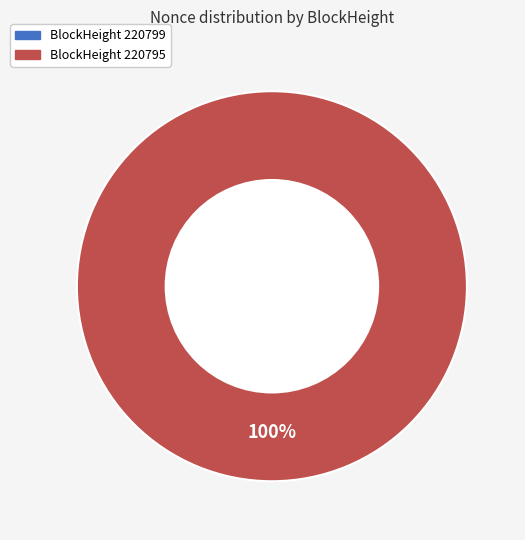

Combined, what portion of the pie is 220795 and 220799?

100.0%